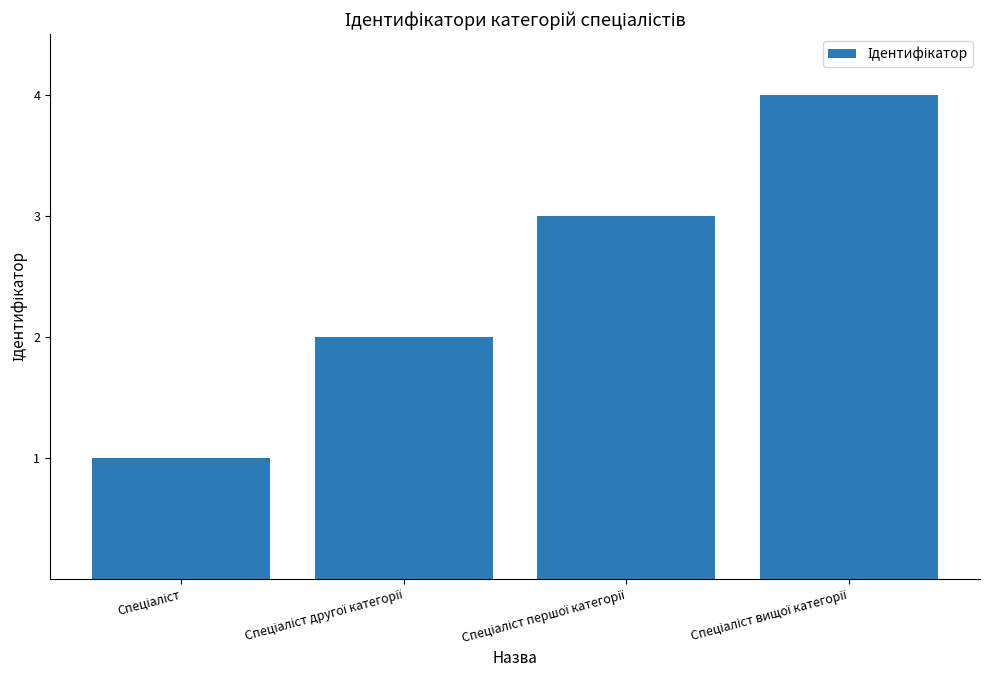

What is the greatest value displayed?

4